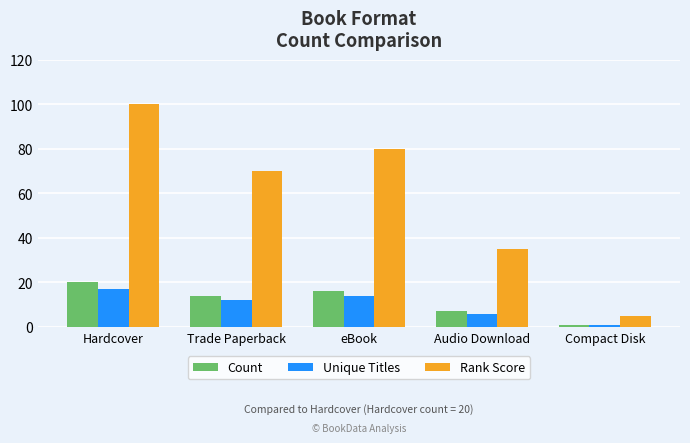

Which series has the largest total across all categories?

Rank Score